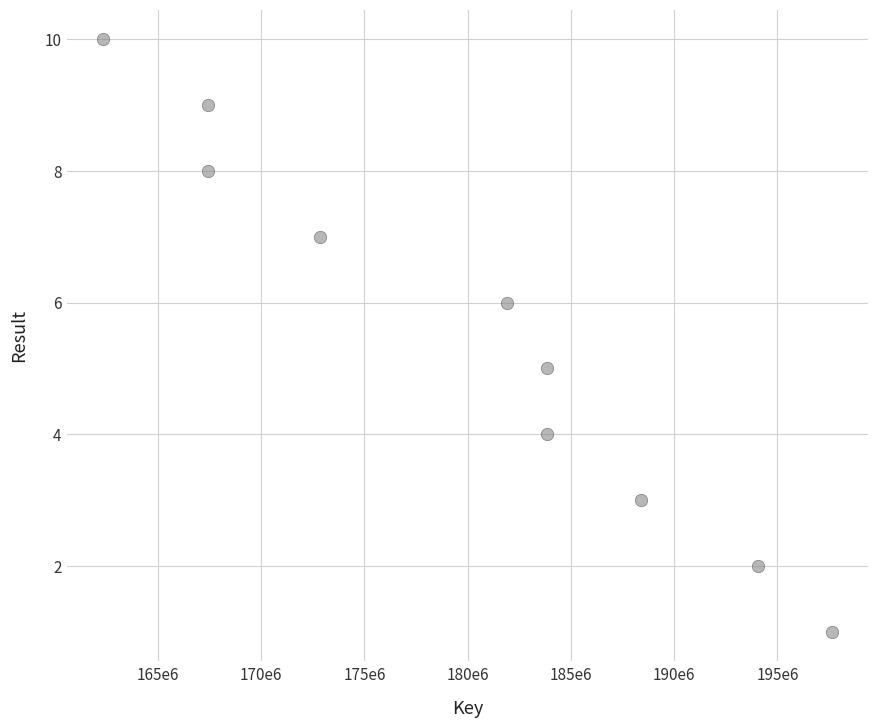

What is the range of X values (max minus min)?

35304750